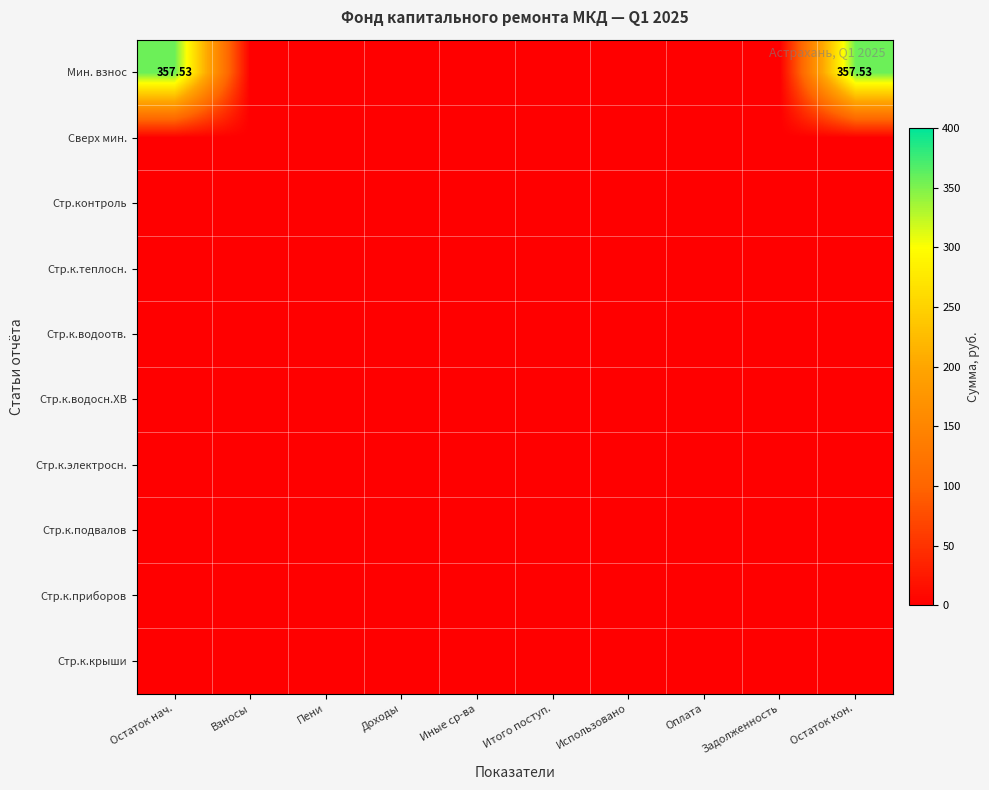

Rank the series at Итого поступ. from highest to lowest value.

Мин. взнос, Сверх мин., Стр.контроль, Стр.к.теплосн., Стр.к.водоотв., Стр.к.водосн.ХВ, Стр.к.электросн., Стр.к.подвалов, Стр.к.приборов, Стр.к.крыши